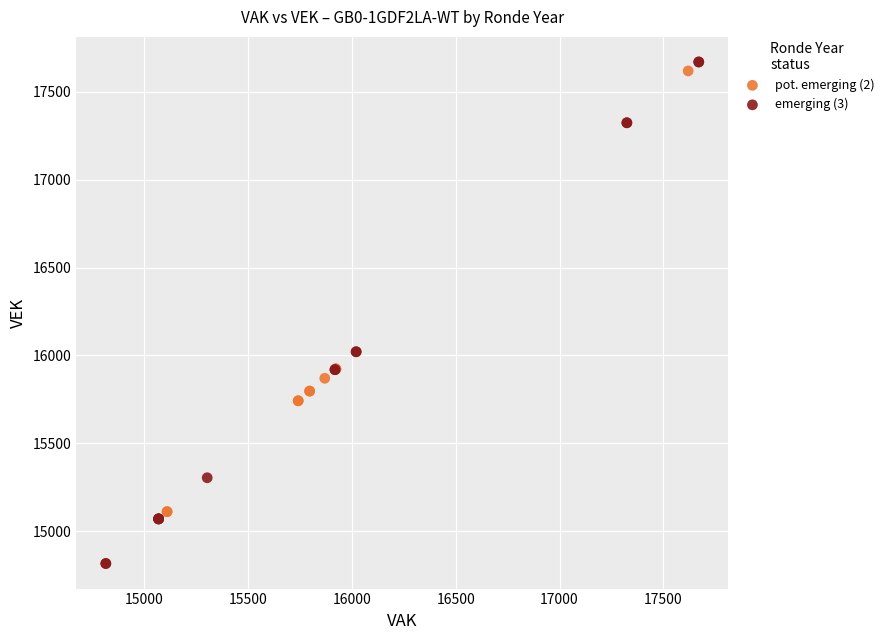

Which series has the widest spread of Y values?

emerging (3)